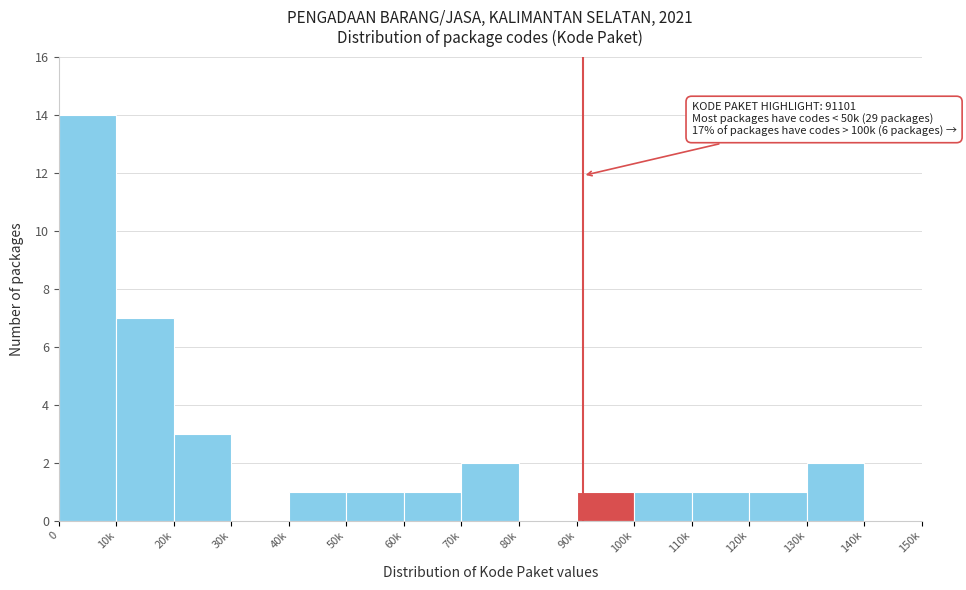

Reading left to right, what are all the values shown in this chart?

0=14	10k=7	20k=3	30k=0	40k=1	50k=1	60k=1	70k=2	80k=0	90k=1	100k=1	110k=1	120k=1	130k=2	140k=0